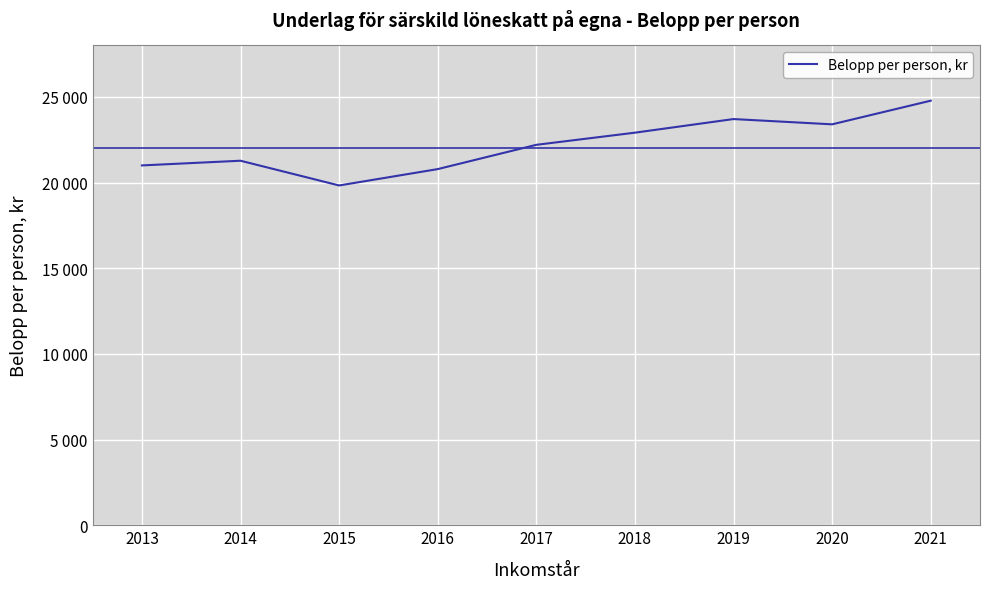

Is this an area chart (filled region under the line)?

No